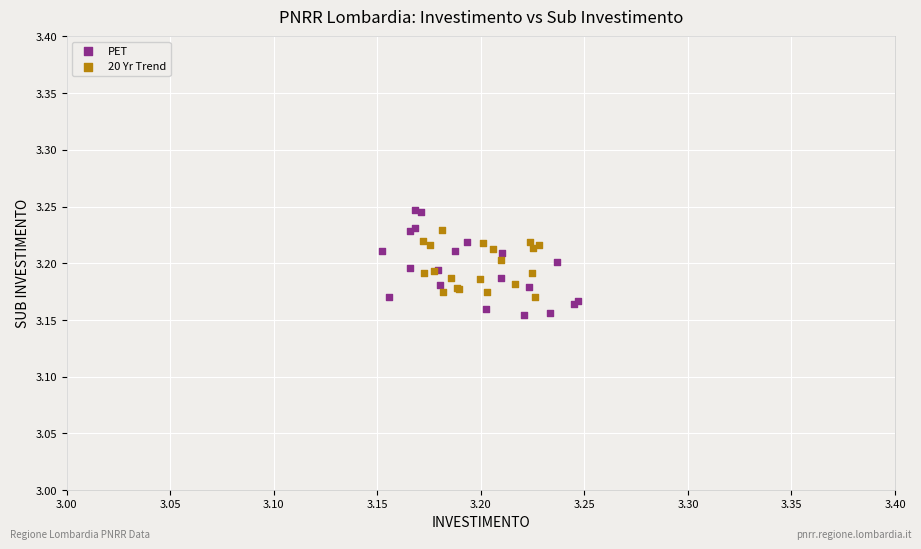

Which series contains the highest Y value?

PET